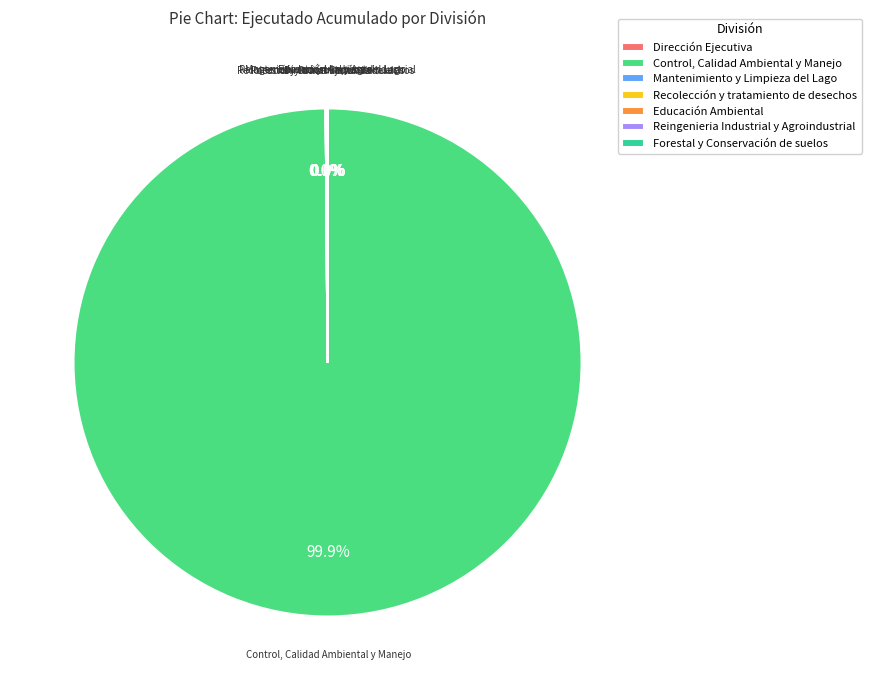

Is Control, Calidad Ambiental y Manejo the majority of the pie?

Yes